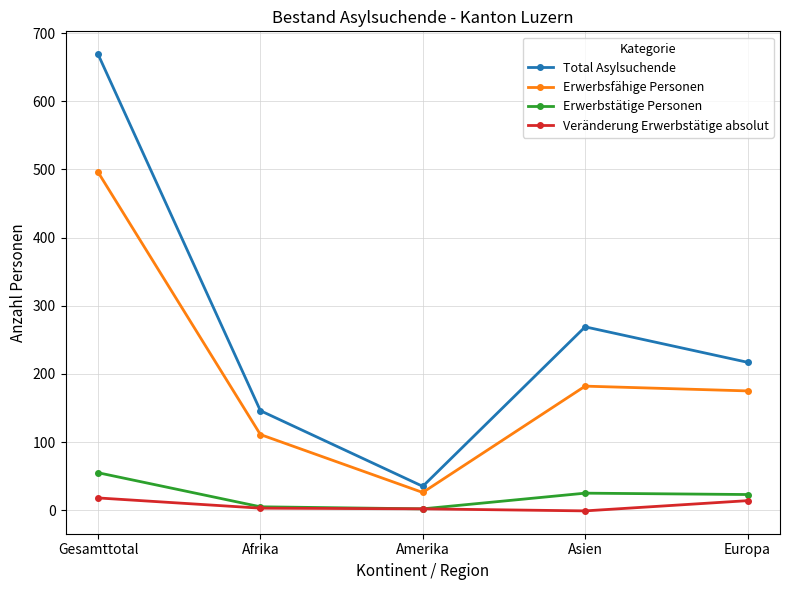

Is the value of Erwerbstätige Personen at Europa greater than the value of Total Asylsuchende at Asien?

No